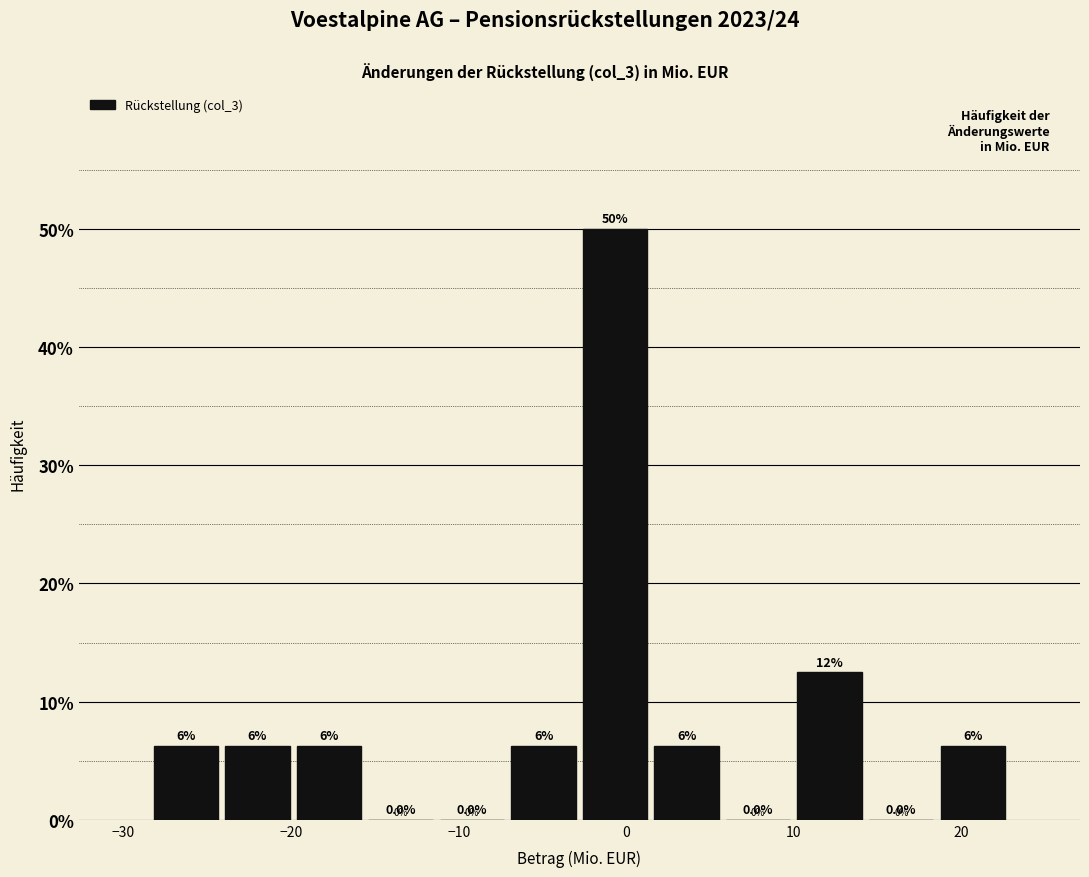

Over which range of the x-axis is the bar tallest?

-3 to 1